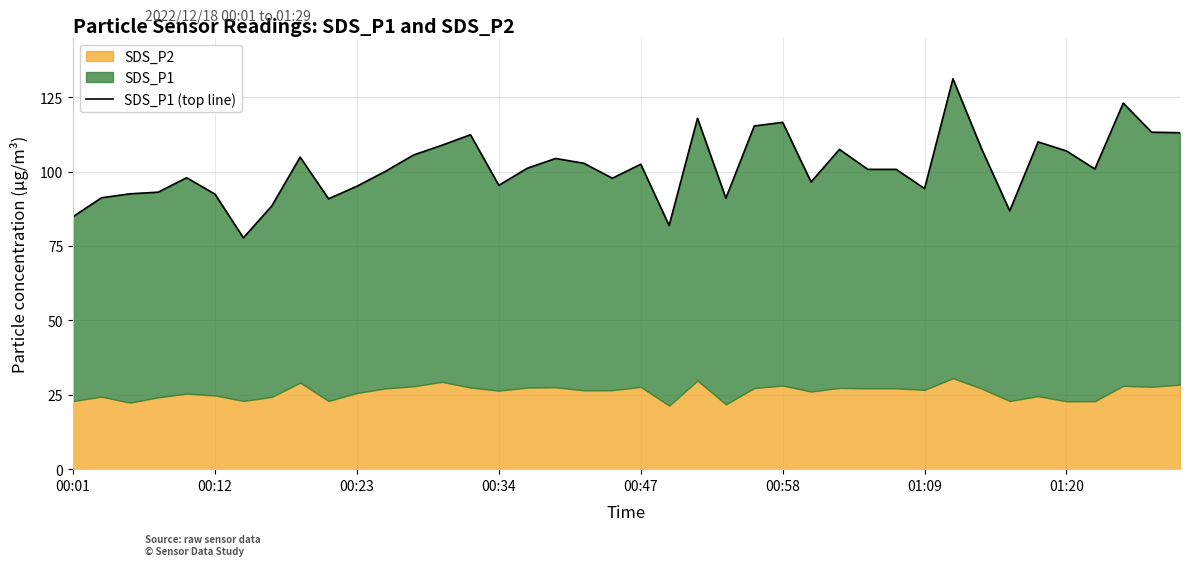

What is the greatest value displayed?

131.2